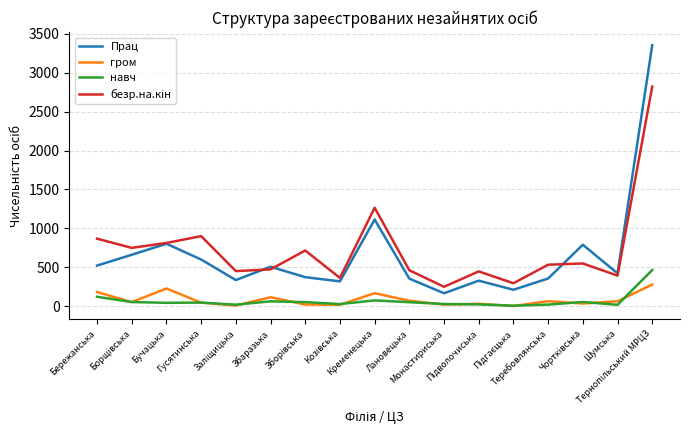

What is the sum of all навч values?

1127